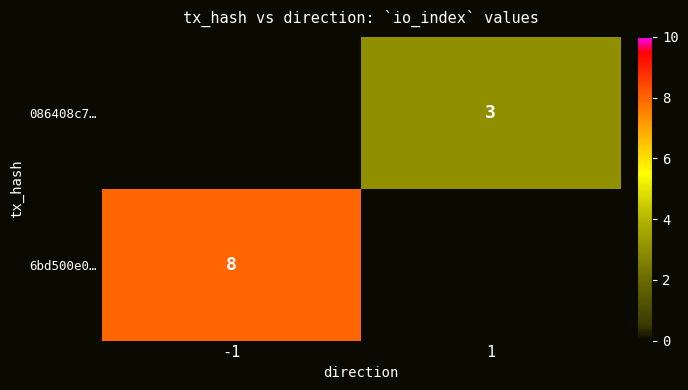

The value of 6bd500e0… at -1 is 3. True or false?

False